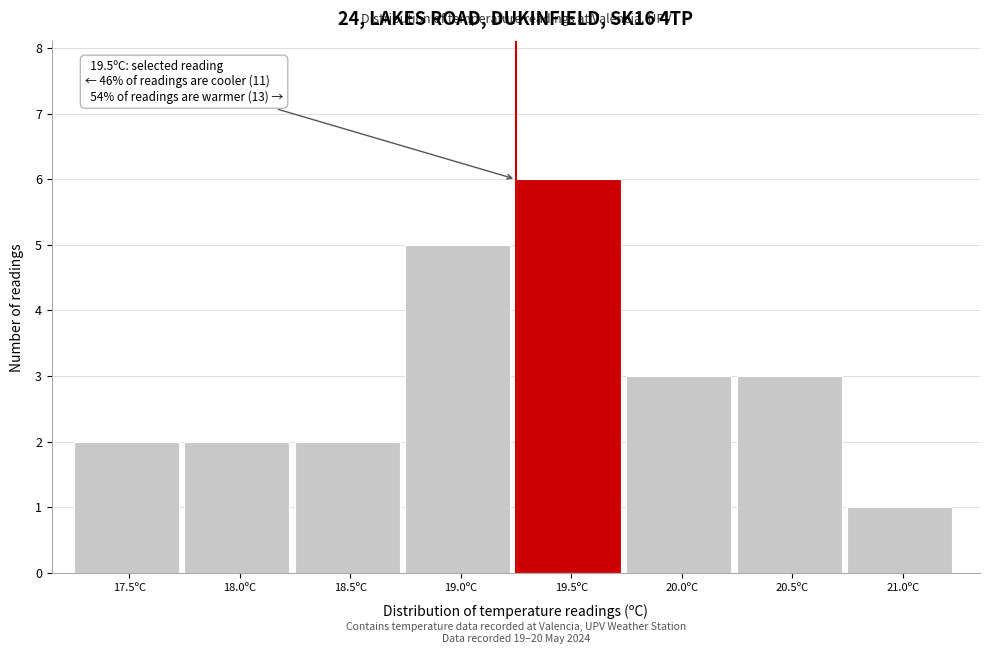

Reading left to right, what are all the values shown in this chart?

17.5ºC=2	18.0ºC=2	18.5ºC=2	19.0ºC=5	19.5ºC=6	20.0ºC=3	20.5ºC=3	21.0ºC=1